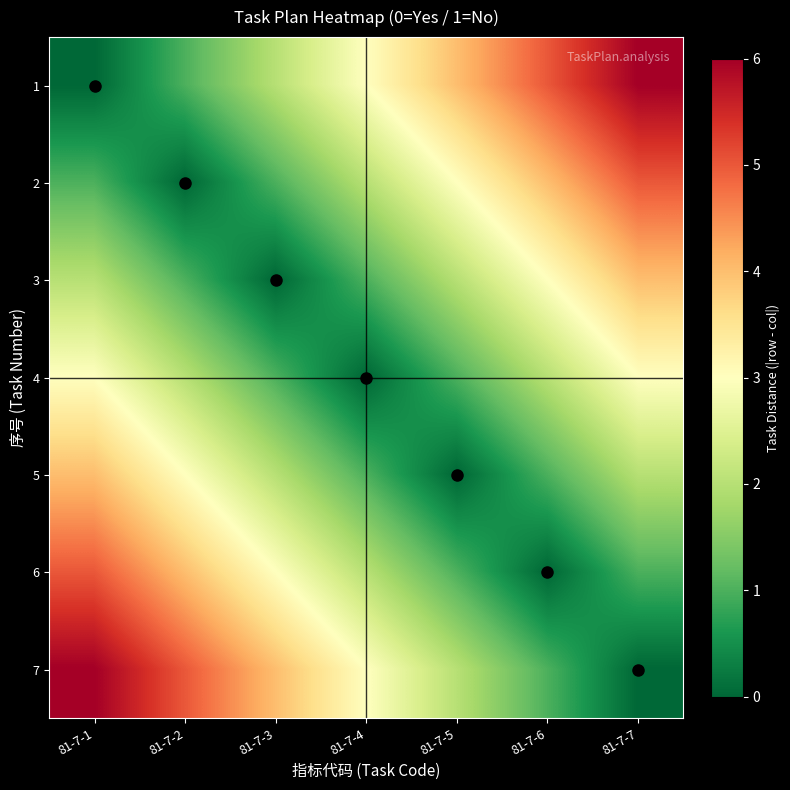

Count the number of data series in this chart.

7